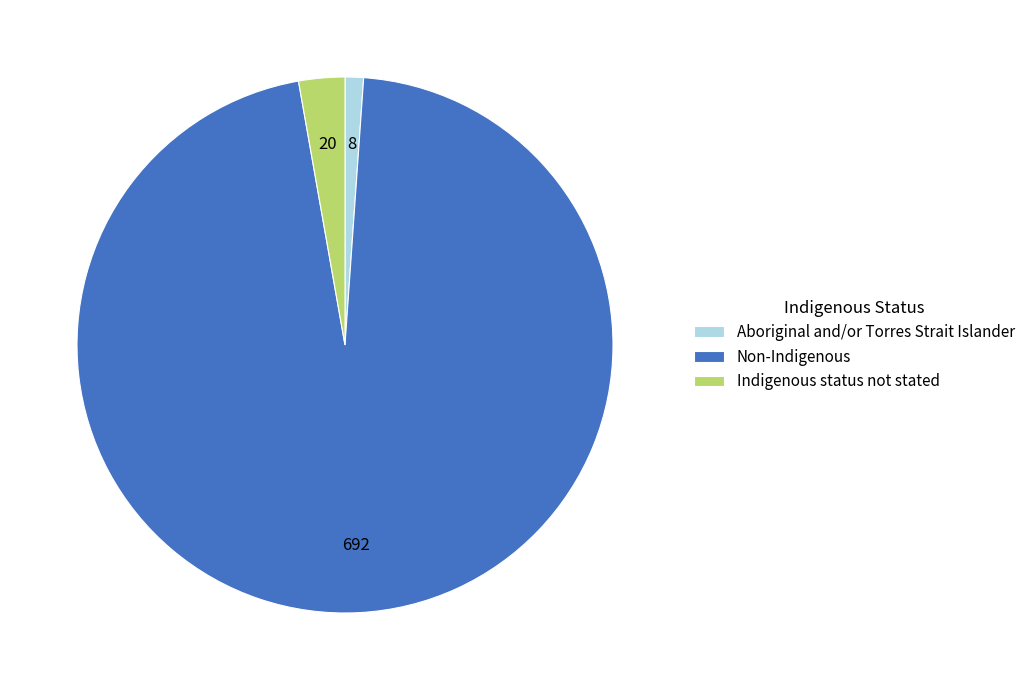

Approximately how many times larger is the value at Non-Indigenous compared to Aboriginal and/or Torres Strait Islander?

86.5